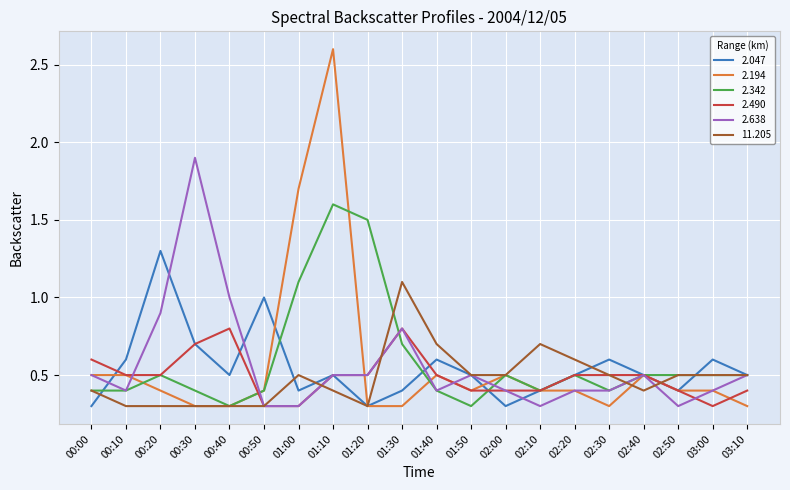

At which label does 2.194 reach its peak?

01:10